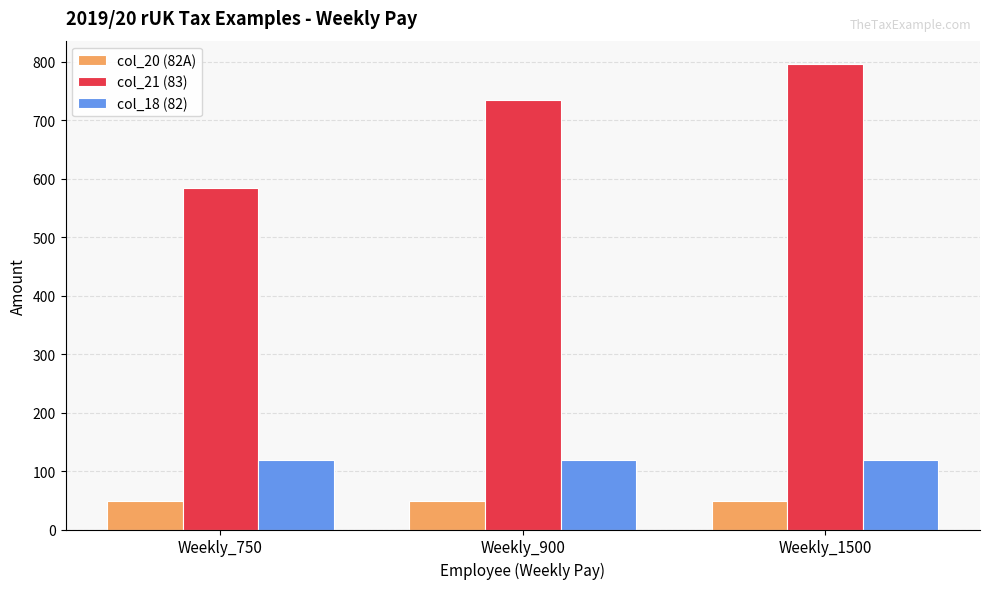

At which label does col_21 (83) reach its minimum?

Weekly_750